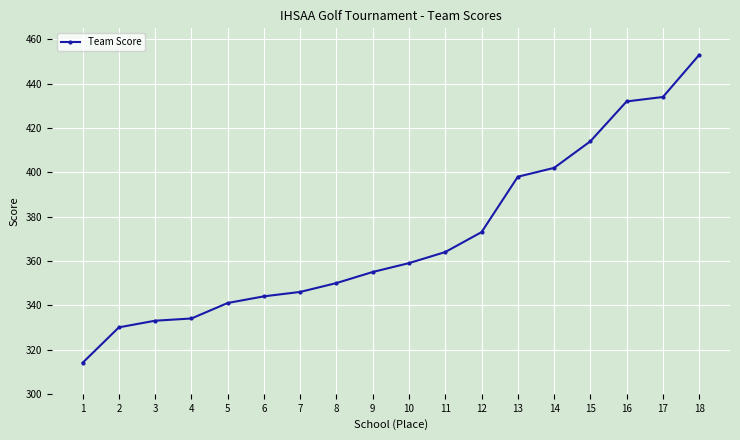

Reading left to right, what are all the values shown in this chart?

1=314	2=330	3=333	4=334	5=341	6=344	7=346	8=350	9=355	10=359	11=364	12=373	13=398	14=402	15=414	16=432	17=434	18=453